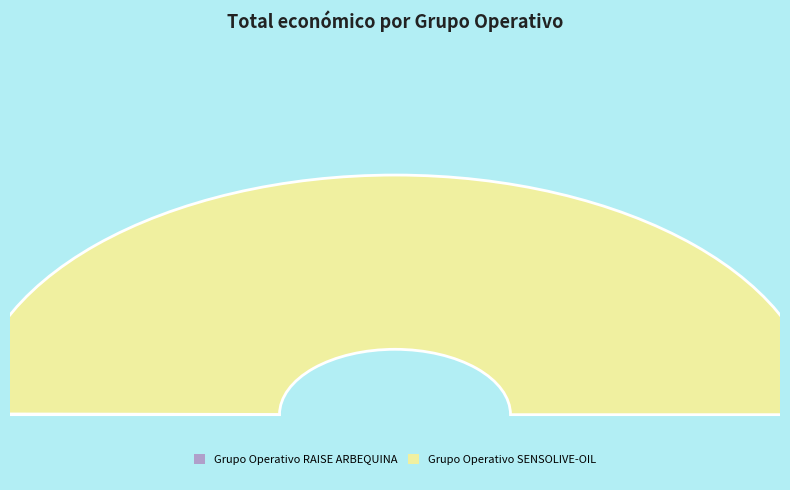

The Grupo Operativo SENSOLIVE-OIL slice represents 100% of the pie. True or false?

True